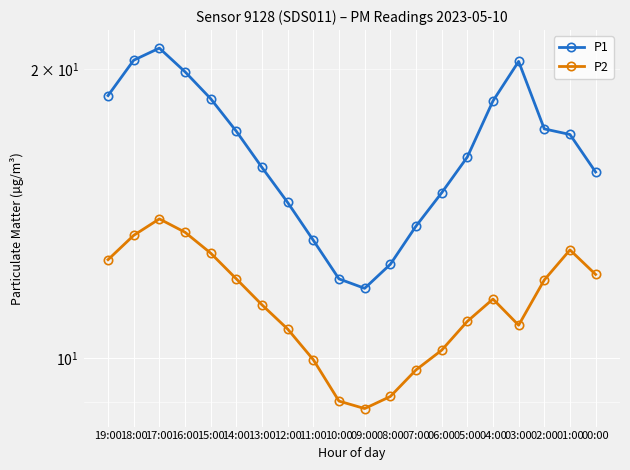

Reading left to right, extract all data points from this chart.

P1: 15.6	17.1	17.3	20.4	18.5	16.2	14.9	13.7	12.5	11.8	12.1	13.3	14.5	15.8	17.2	18.6	19.9	21.0	20.4	18.8
P2: 12.2	13.0	12.1	10.8	11.5	10.9	10.2	9.7	9.1	8.9	9.0	10.0	10.7	11.4	12.1	12.9	13.5	14.0	13.4	12.7